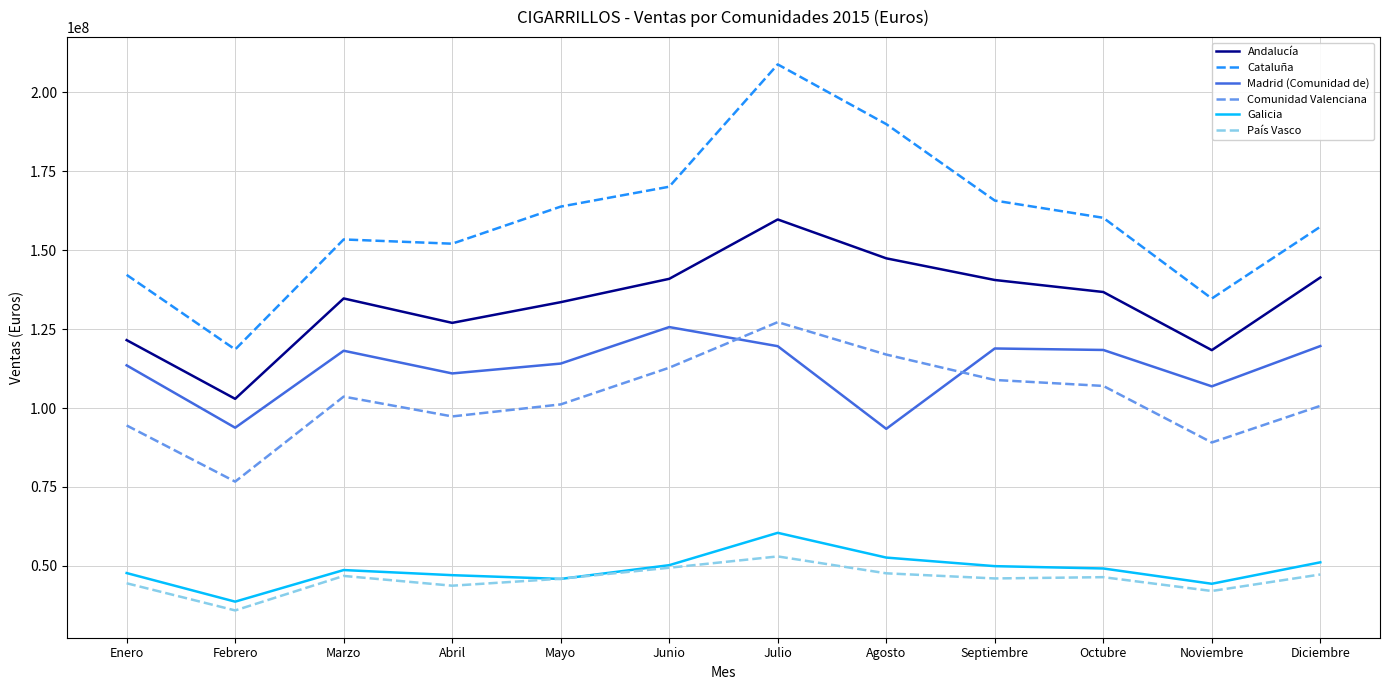

Which series has the largest range (max minus min)?

Cataluña